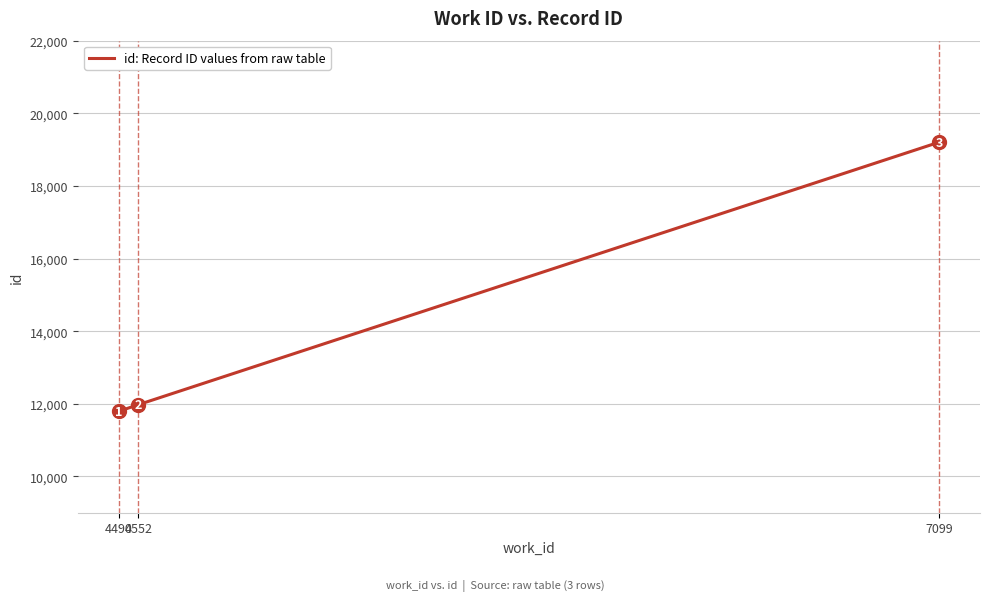

Where is the data nearest to the value 15498?

4552